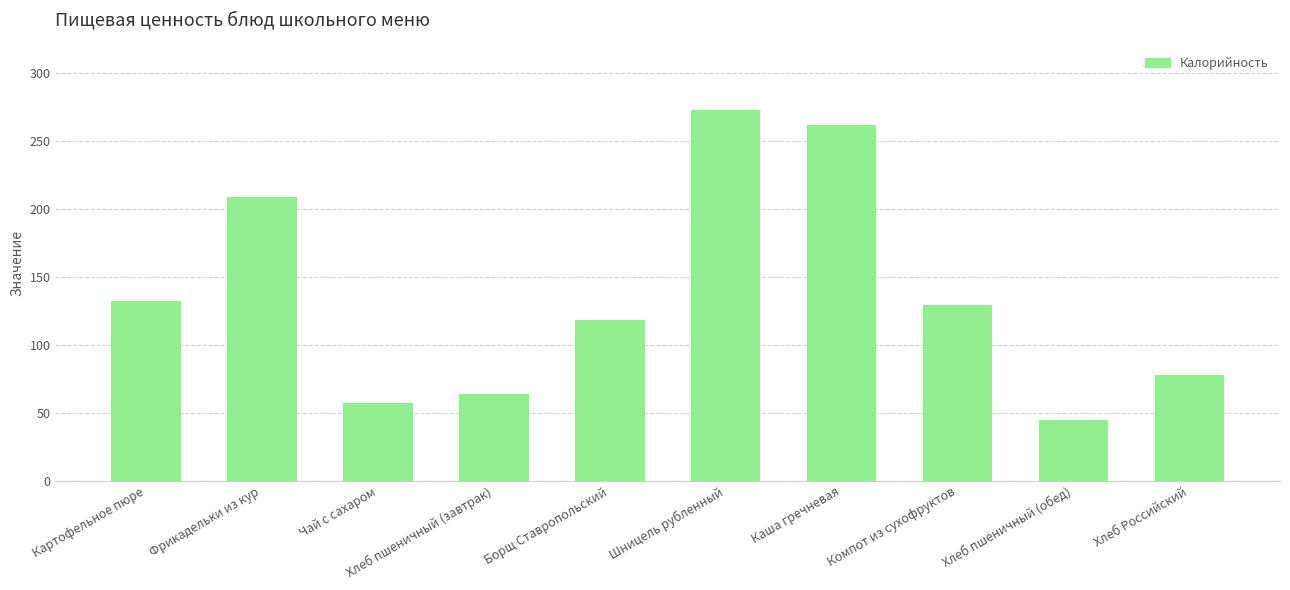

The chart shows a value of 273.0 at Шницель рубленный. True or false?

True